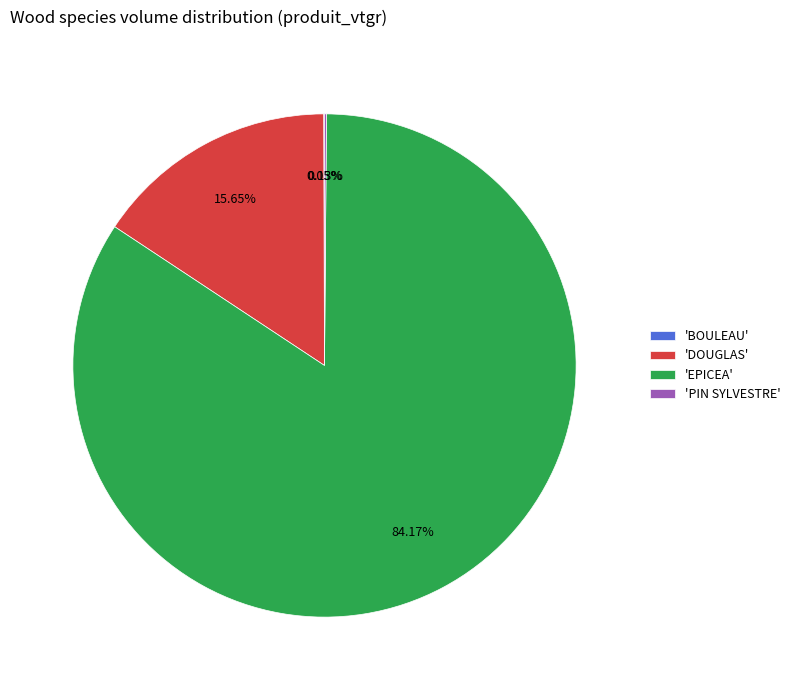

Which category has the biggest portion of the pie?

'EPICEA'